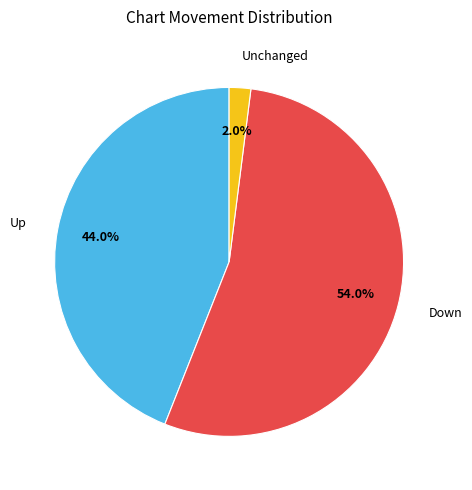

Is there any slice that represents more than half of the pie?

Yes